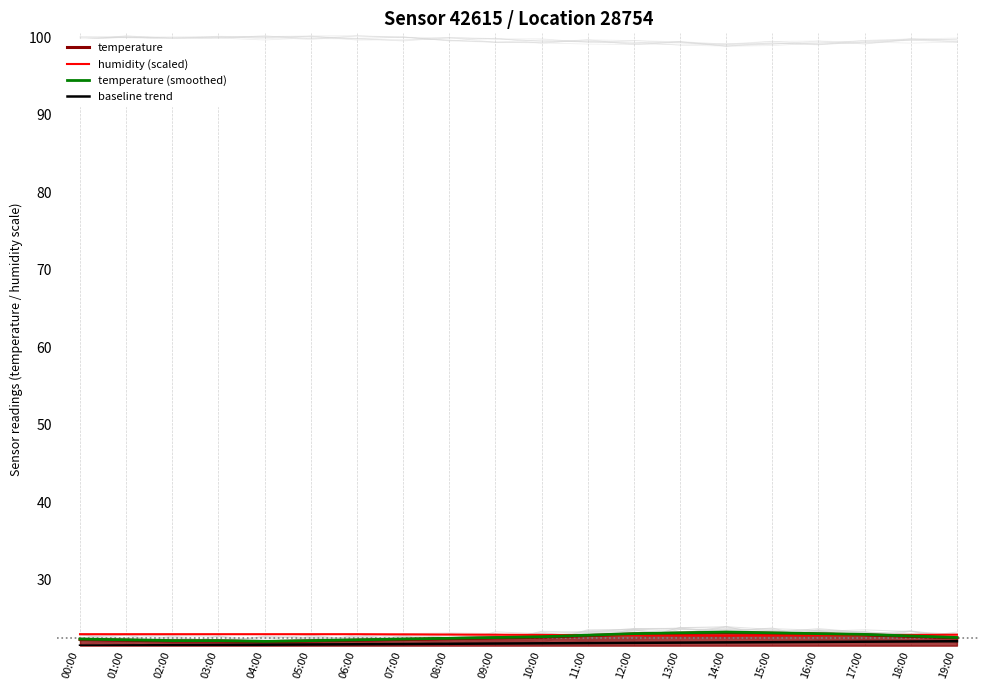

Which series changed the most between 13:00 and 18:00?

temperature